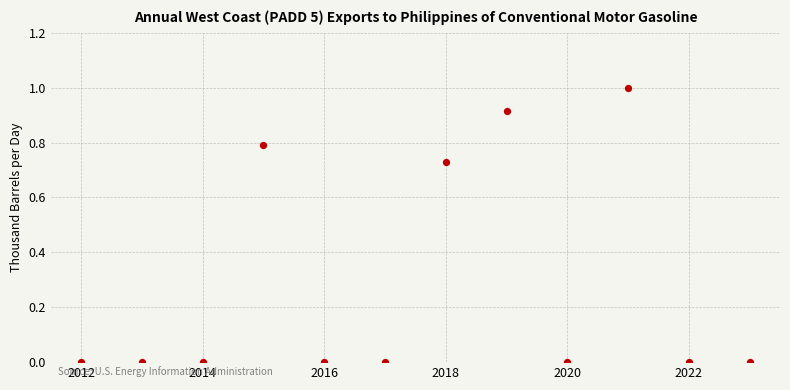

What is the range of Y values (max minus min)?

1.0